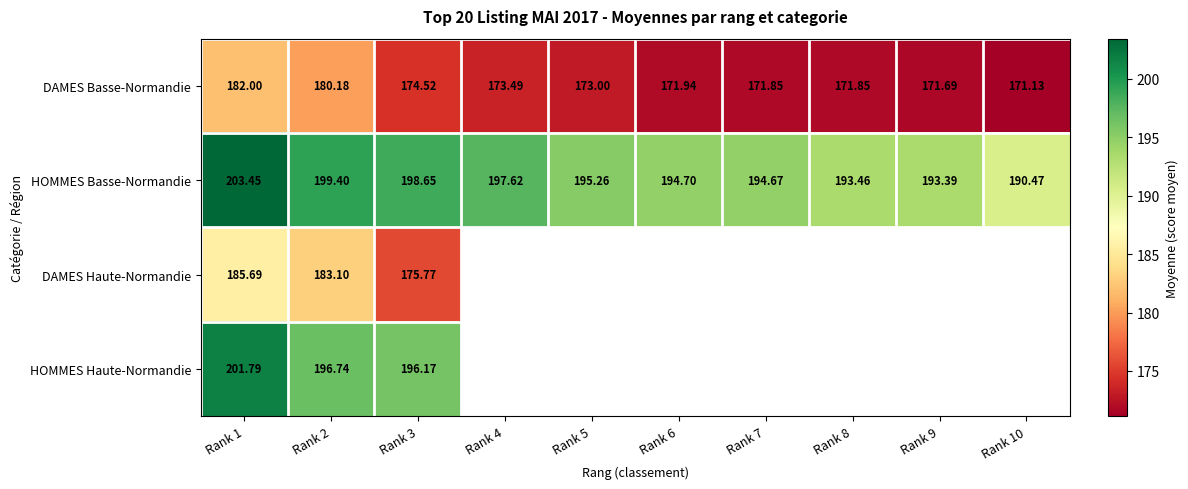

At Rank 1, list the series in order from smallest to largest.

DAMES Basse-Normandie, DAMES Haute-Normandie, HOMMES Haute-Normandie, HOMMES Basse-Normandie